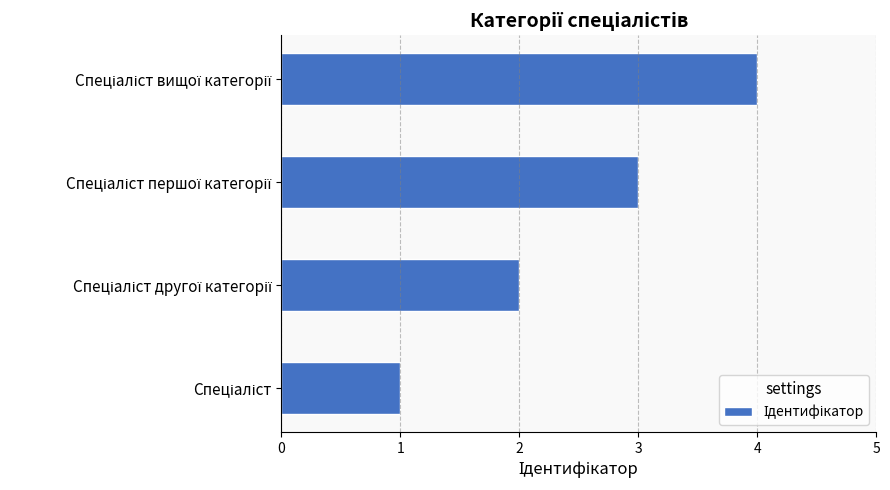

What is the difference between the maximum and minimum values?

3